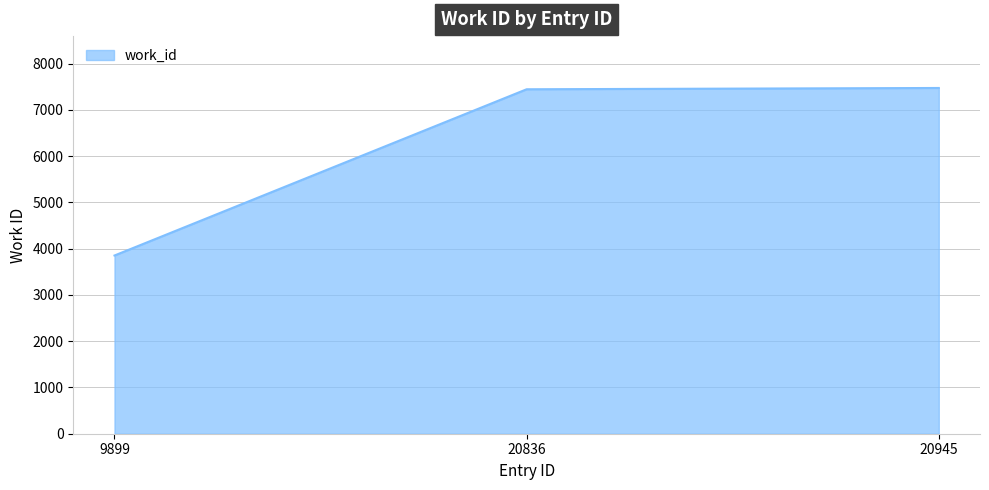

At which category does the chart reach its minimum across all series?

9899